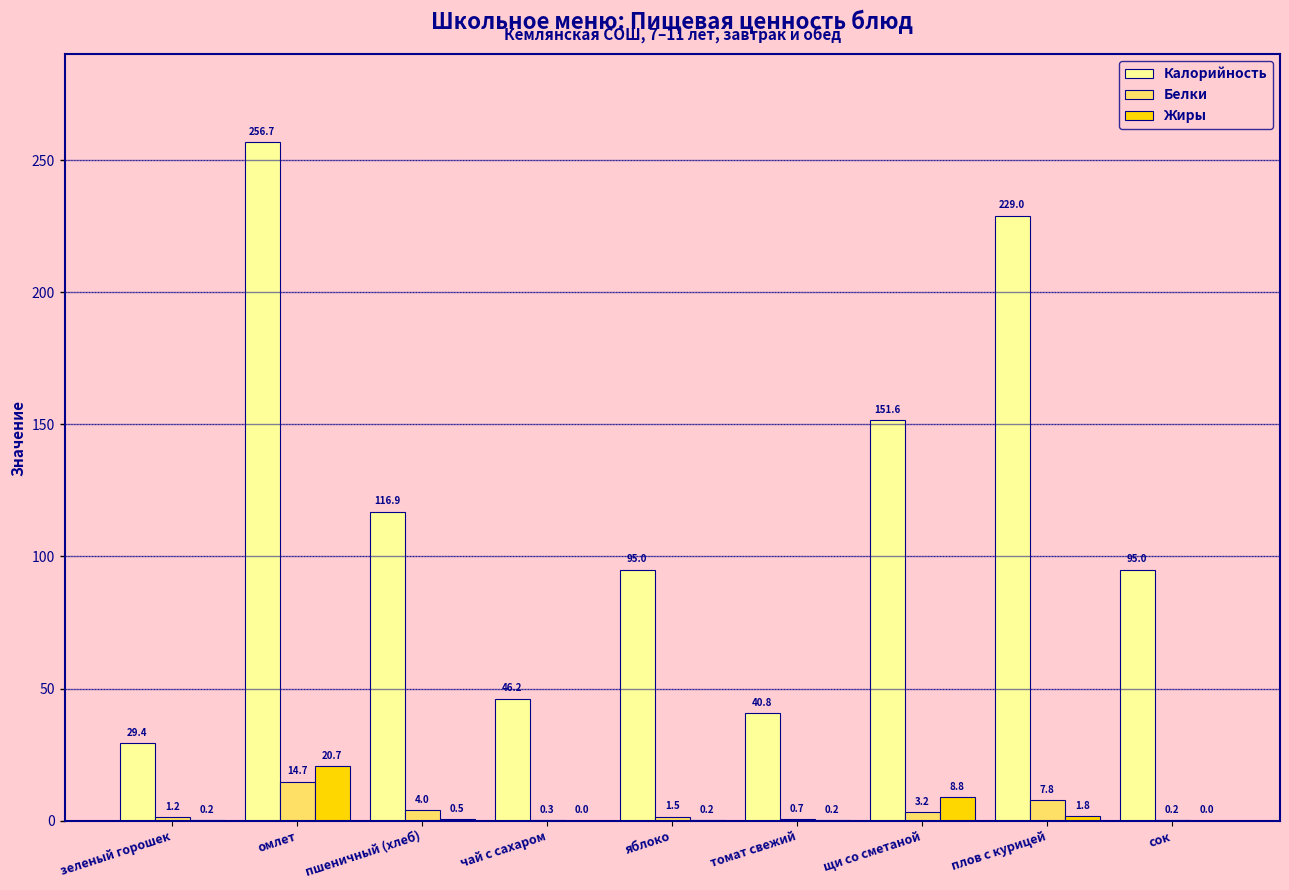

What is the approximate value of Белки at омлет?

14.7